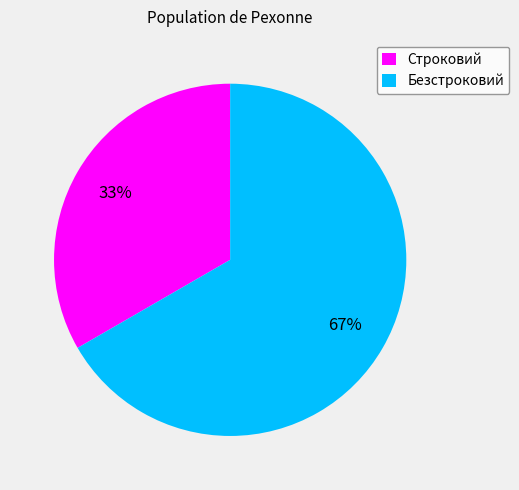

What percentage is the Строковий slice, to the nearest percent?

33%